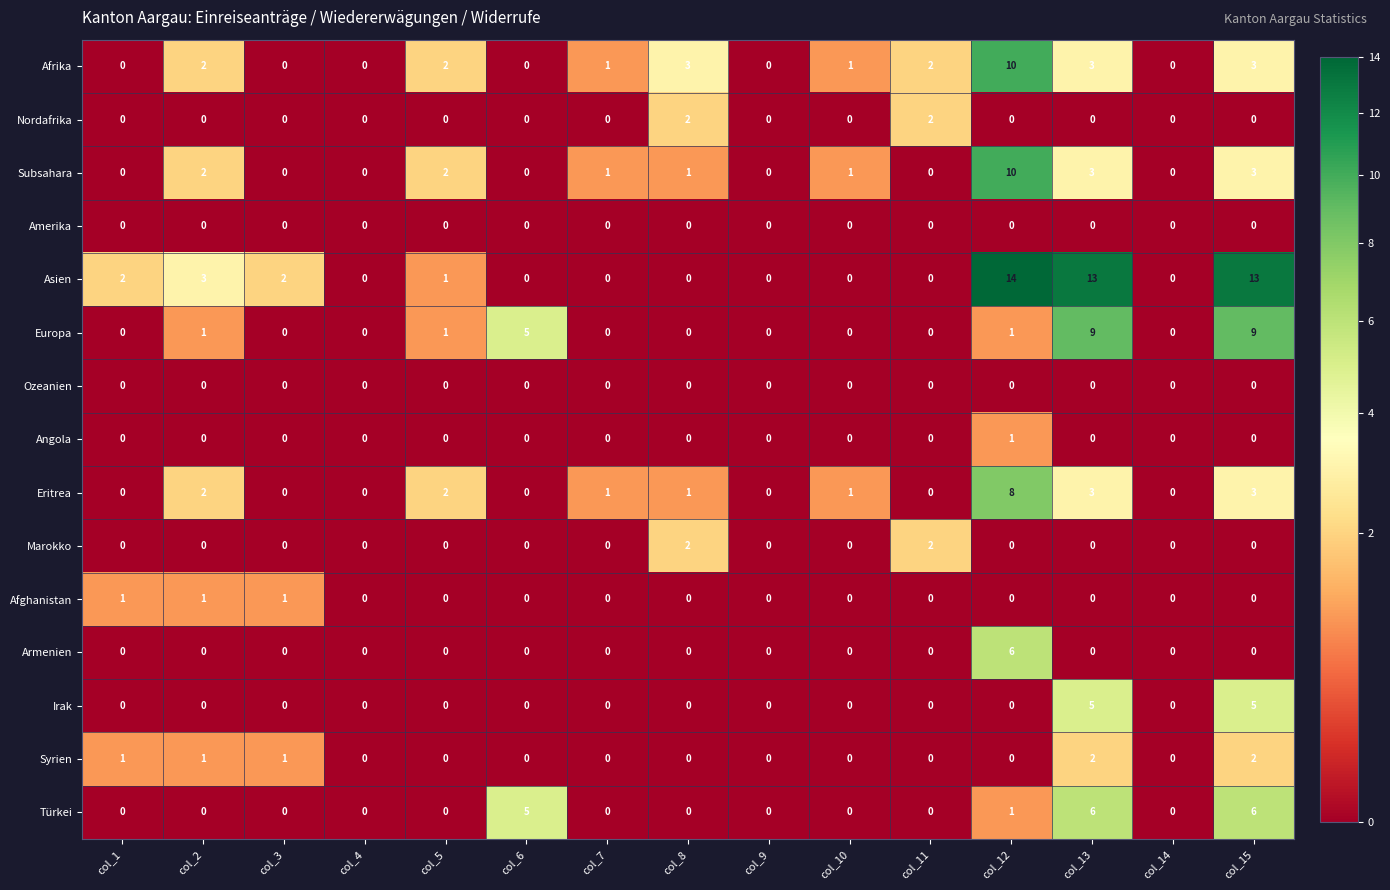

Which label corresponds to the largest value in the chart?

col_12